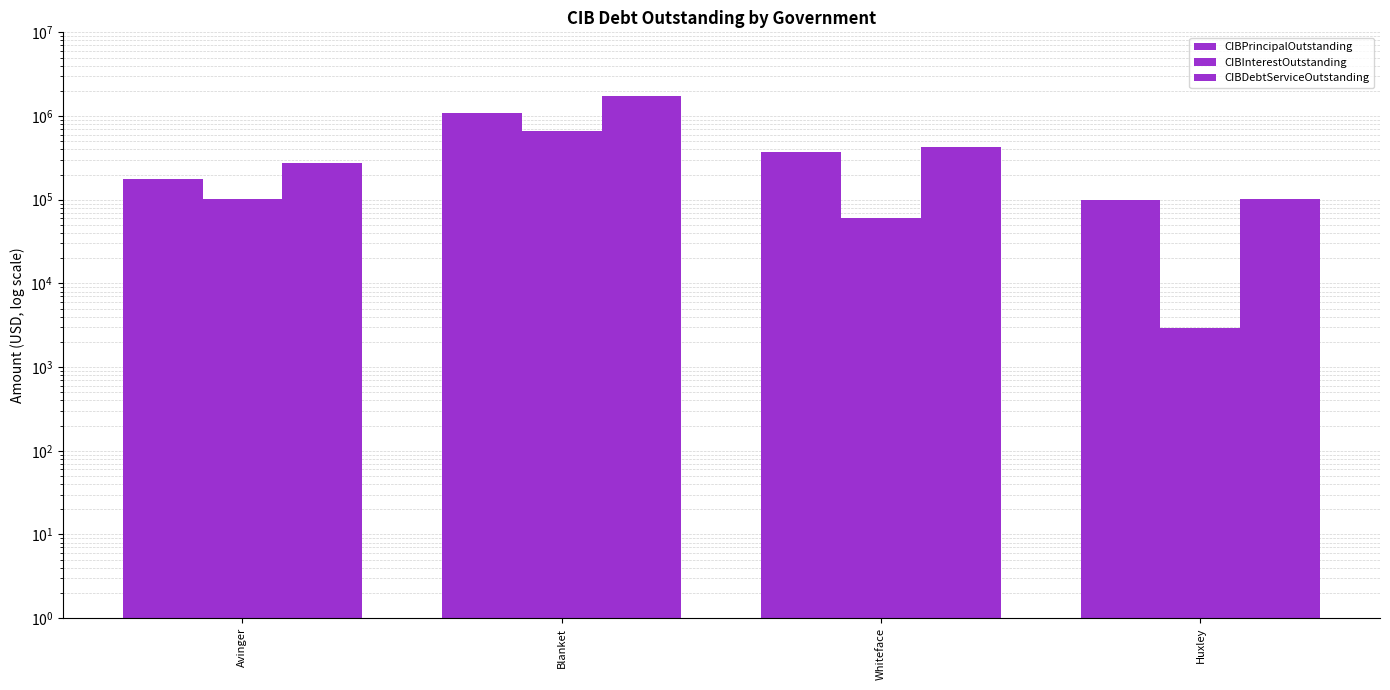

Where does the CIBInterestOutstanding series first go above 101115?

Blanket